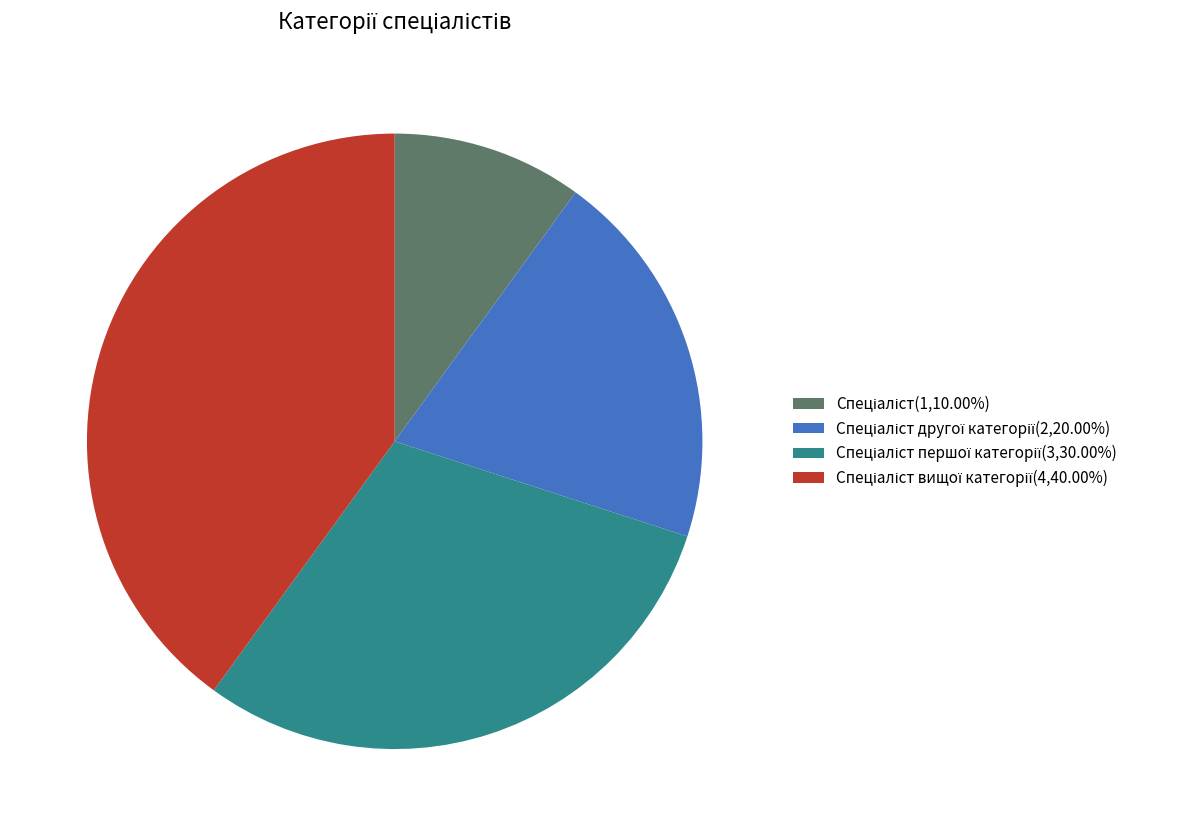

Does any single category account for the majority?

No